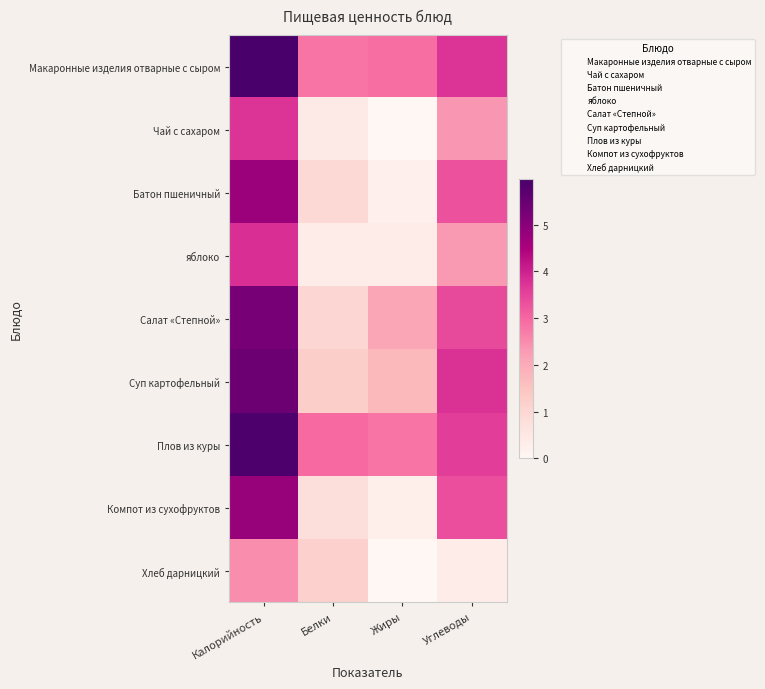

What is the maximum value shown in the chart?

6.0